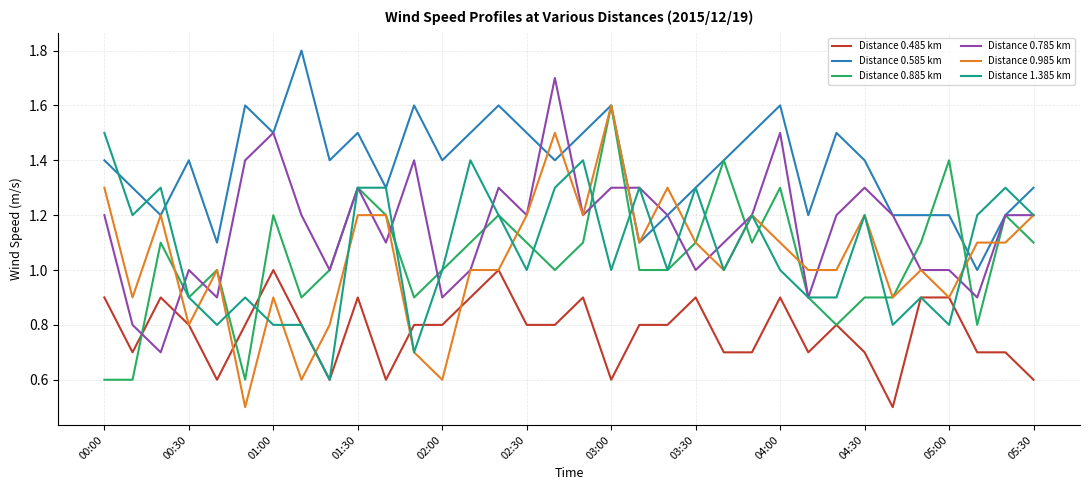

Which series has the largest total across all categories?

Distance 0.585 km